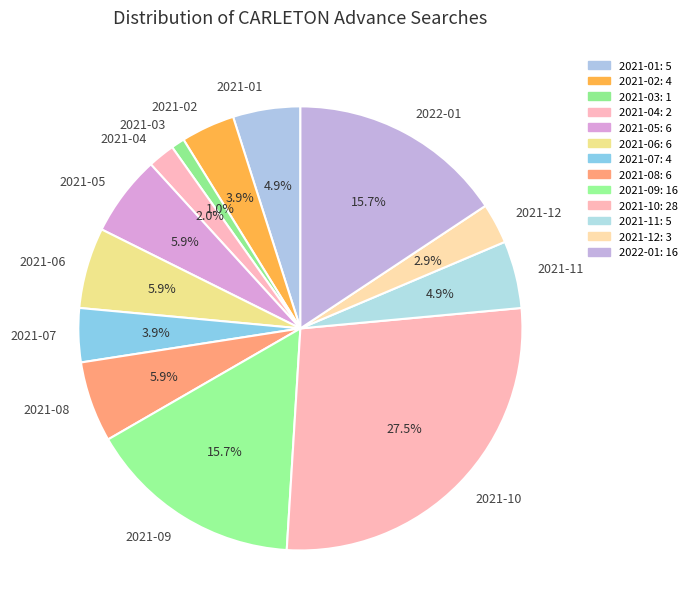

Does 2021-03 represent more than half of the total?

No